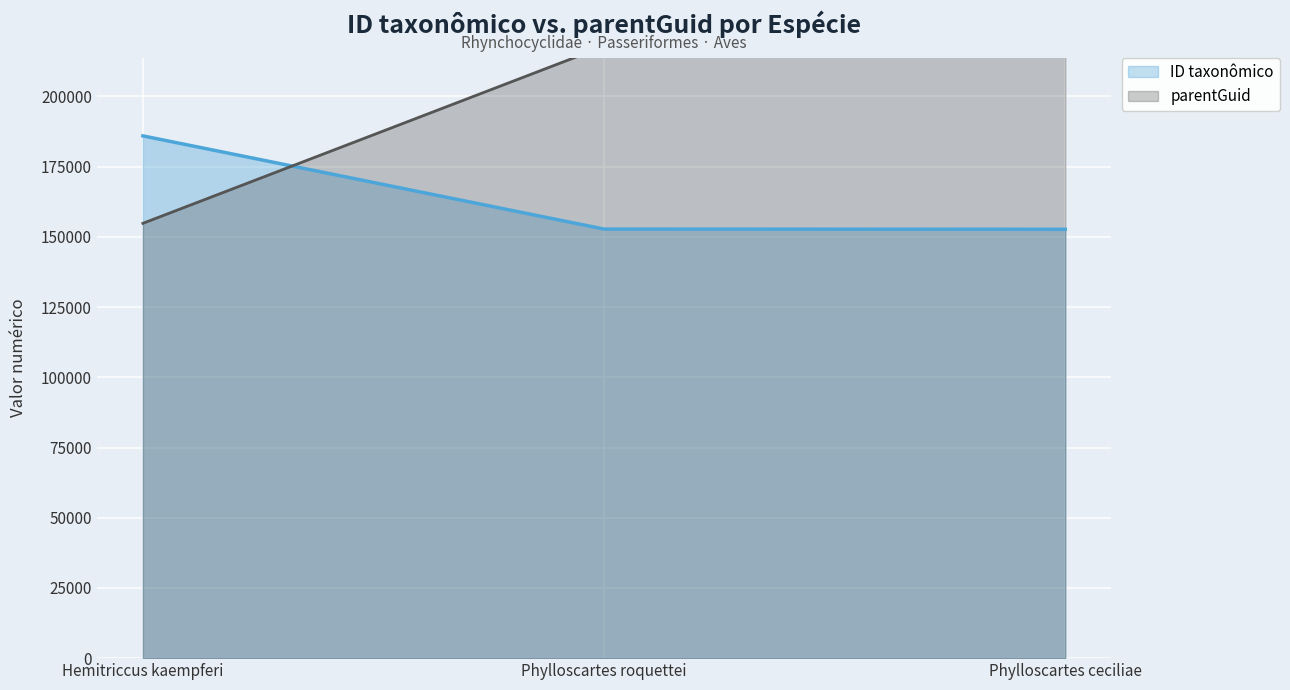

True or false: parentGuid has a value of 266734 at Hemitriccus kaempferi.

False